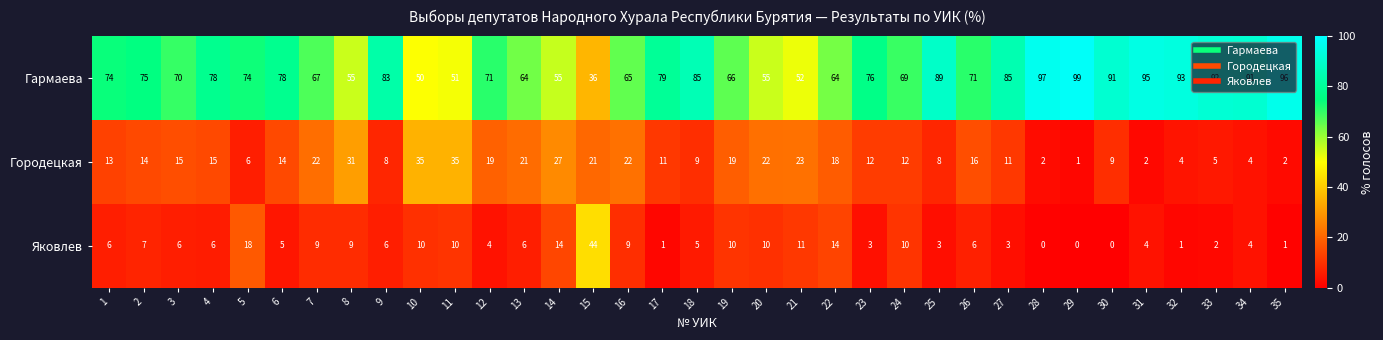

Read the Гармаева value at 17, to the nearest 5.

80